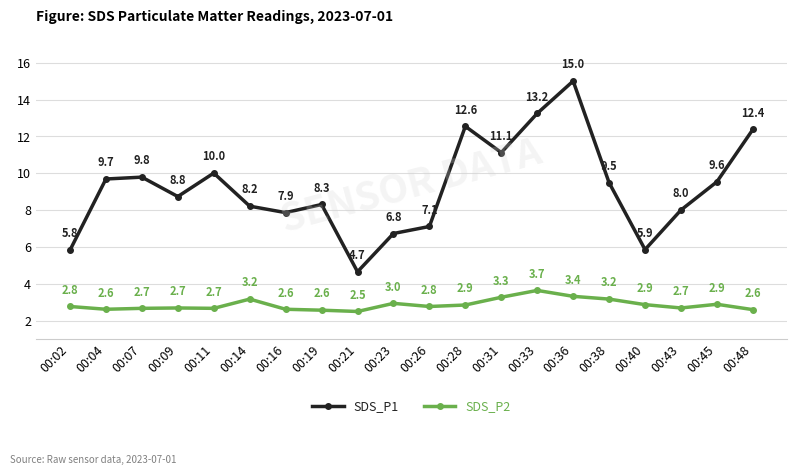

In SDS_P1, how many points are higher than both neighbors (excluding endpoints)?

5